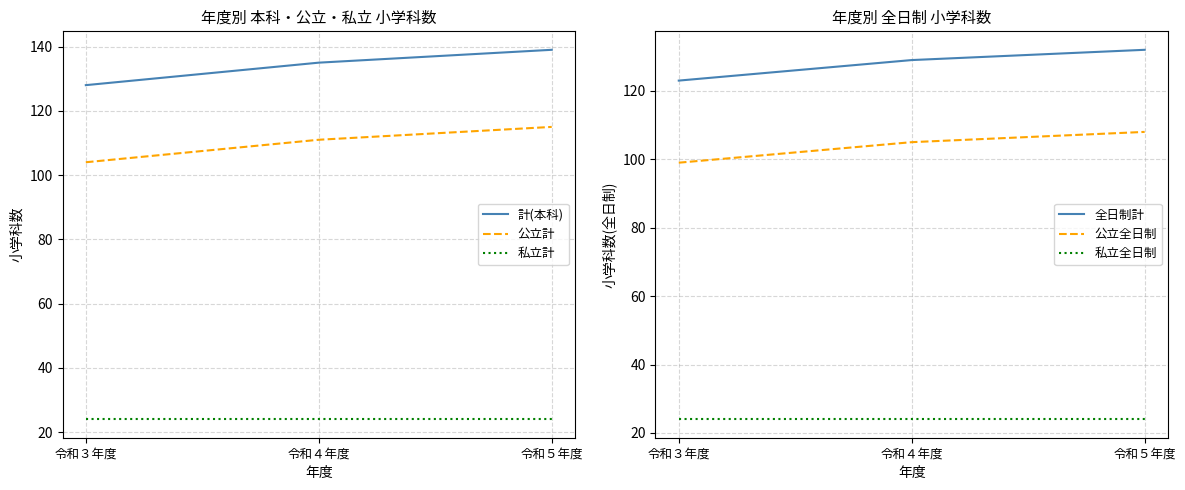

Is it true that 全日制計 equals 123 at 令和３年度?

True